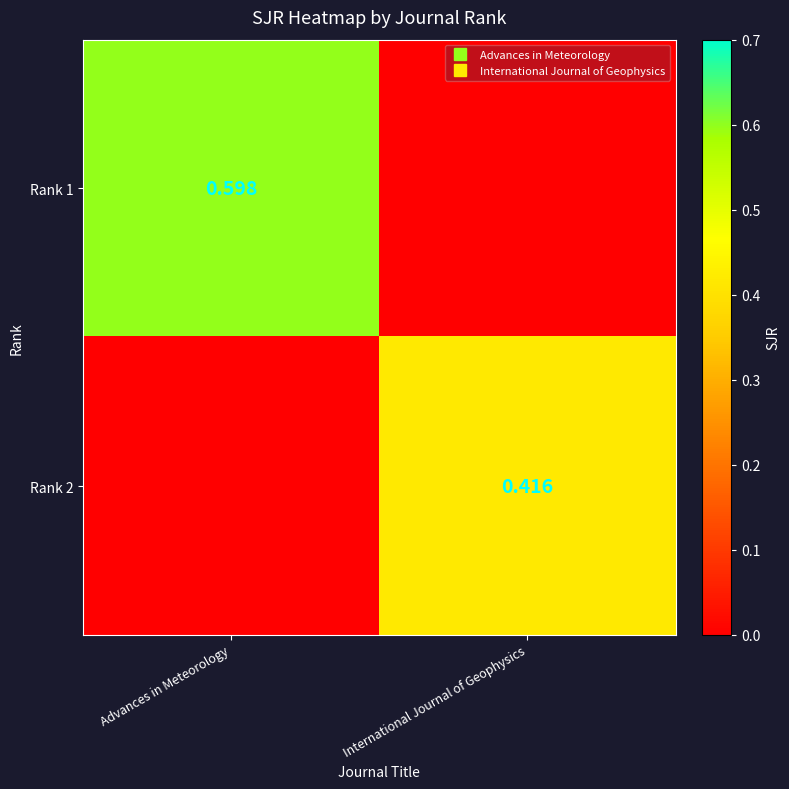

What is the average value of the Rank 2 series?

0.2